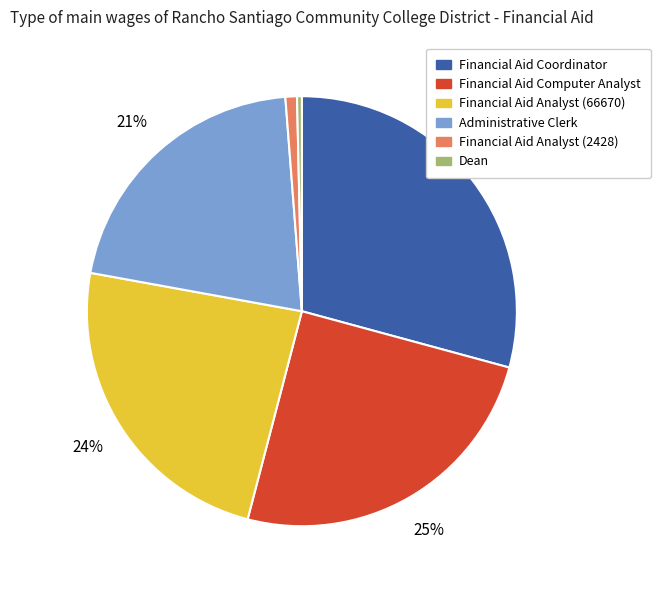

Is there any slice that represents more than half of the pie?

No